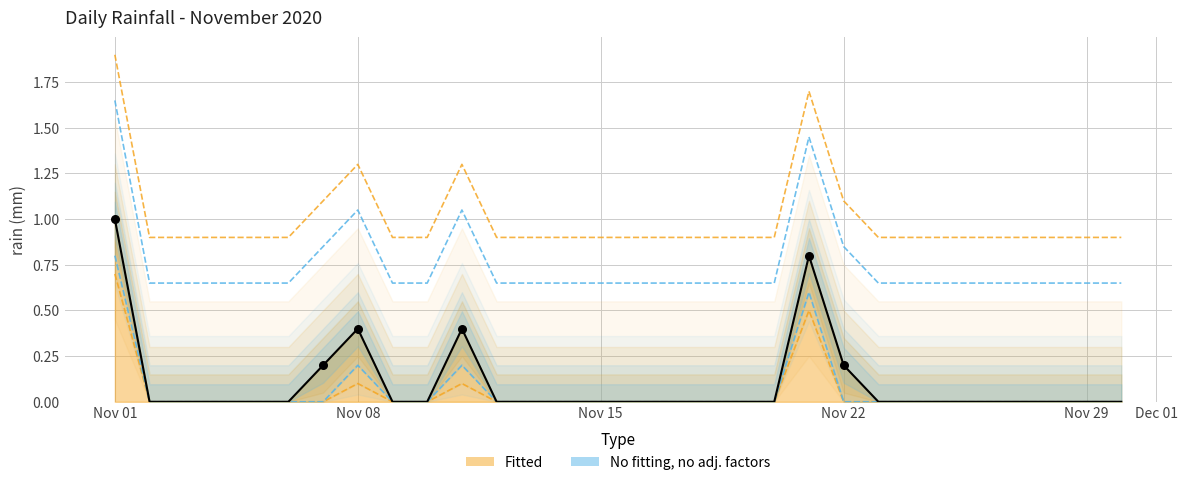

Which has a higher value, 2020-11-05 or 2020-11-07?

2020-11-07